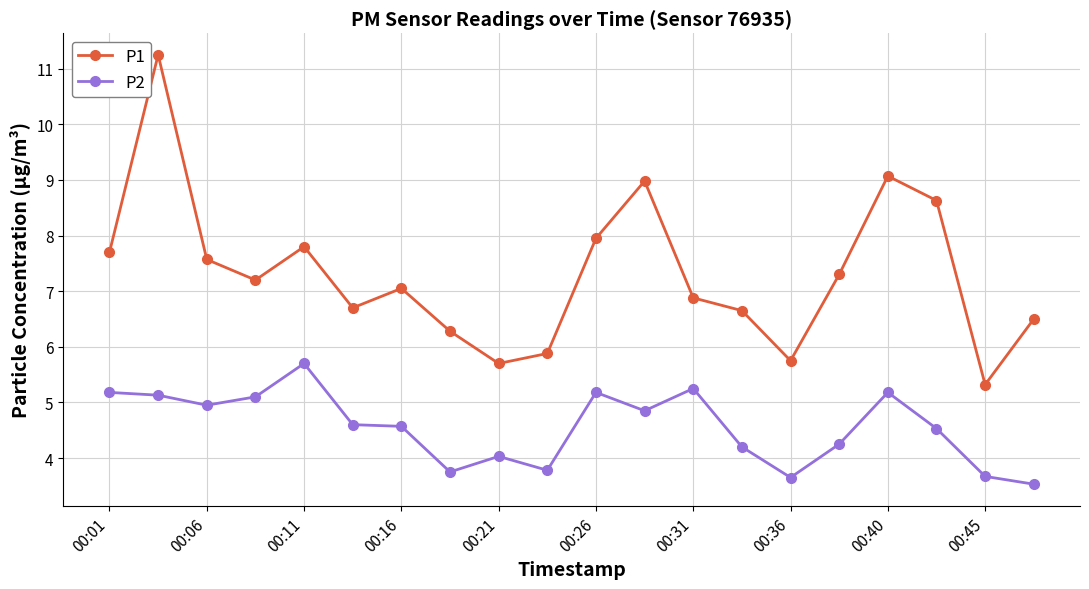

True or false: P1 has more than 2 points higher than both neighbors.

True